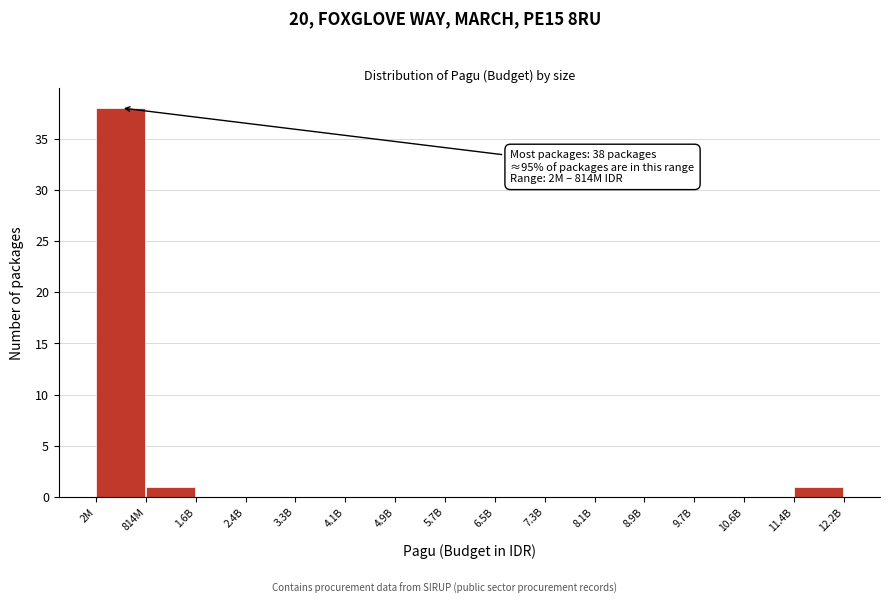

Reading left to right, extract all data points from this chart.

2M=38	814M=1	1.6B=0	2.4B=0	3.3B=0	4.1B=0	4.9B=0	5.7B=0	6.5B=0	7.3B=0	8.1B=0	8.9B=0	9.7B=0	10.6B=0	11.4B=1